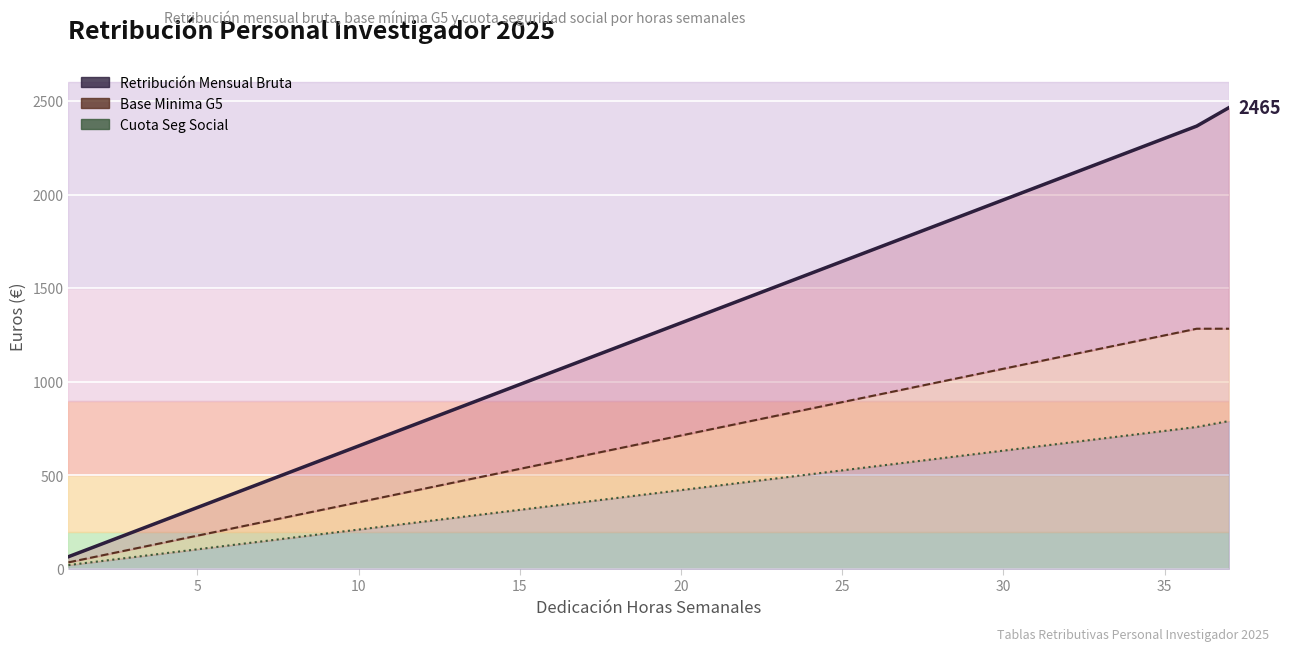

List the series in order of their peak value, lowest first.

Cuota Seg Social (línea), Base Minima G5 (línea), Retribución Mensual Bruta (línea)